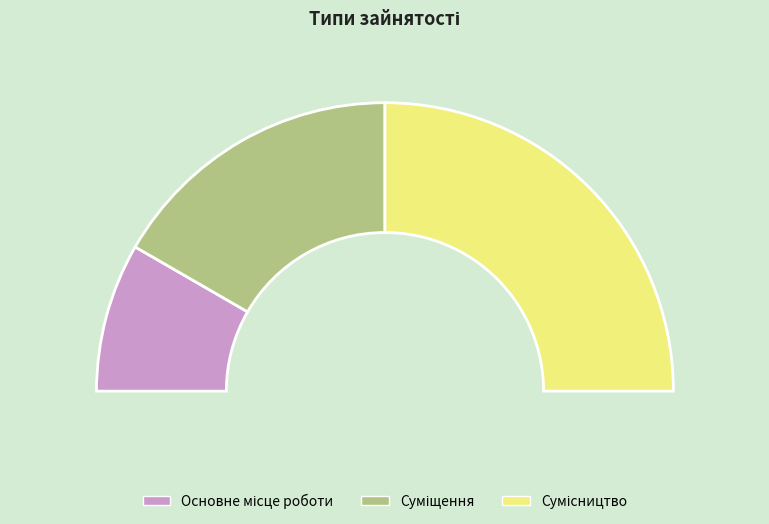

Rank the categories by value from highest to lowest.

Сумісництво, Суміщення, Основне місце роботи